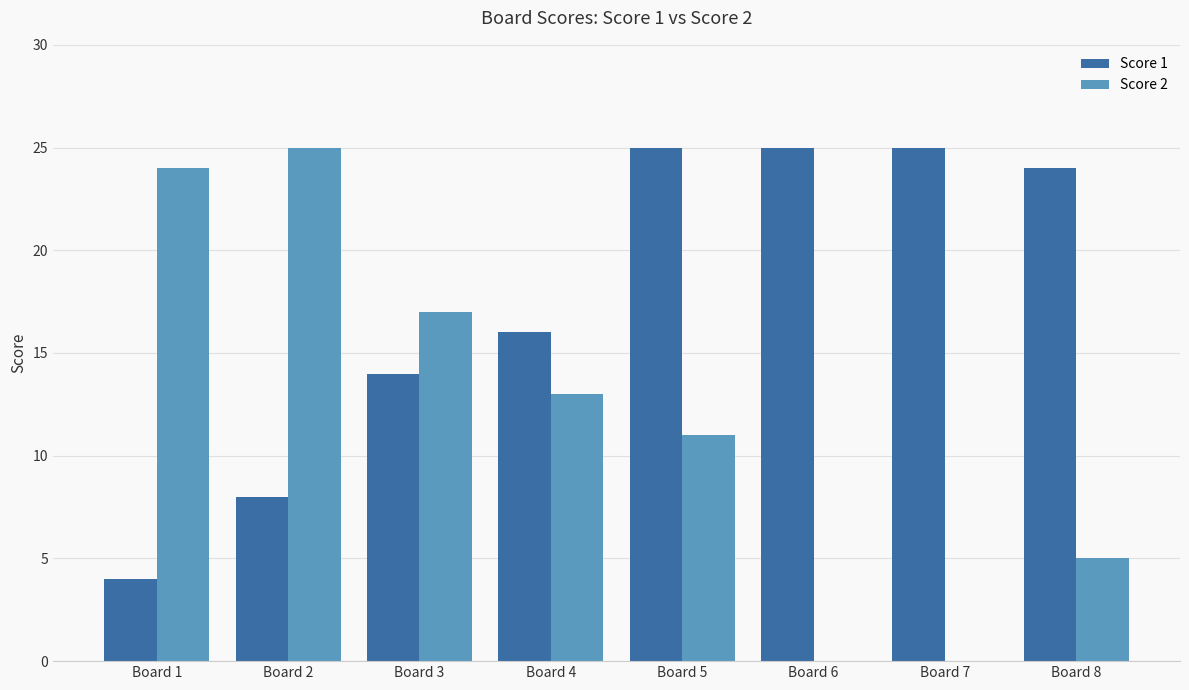

At which category is the sum across all series the highest?

Board 5